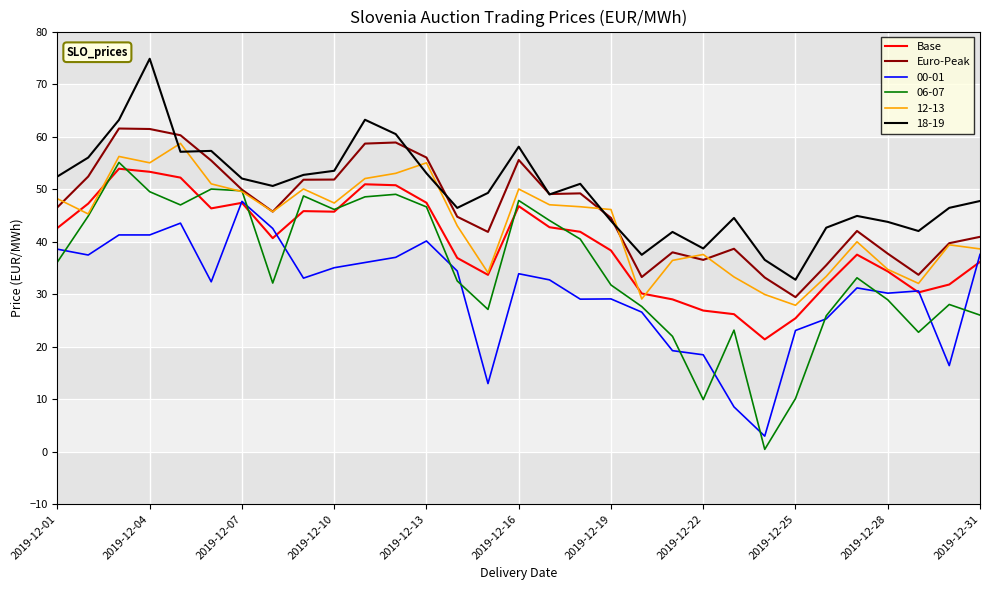

Which series has the widest spread of values?

06-07